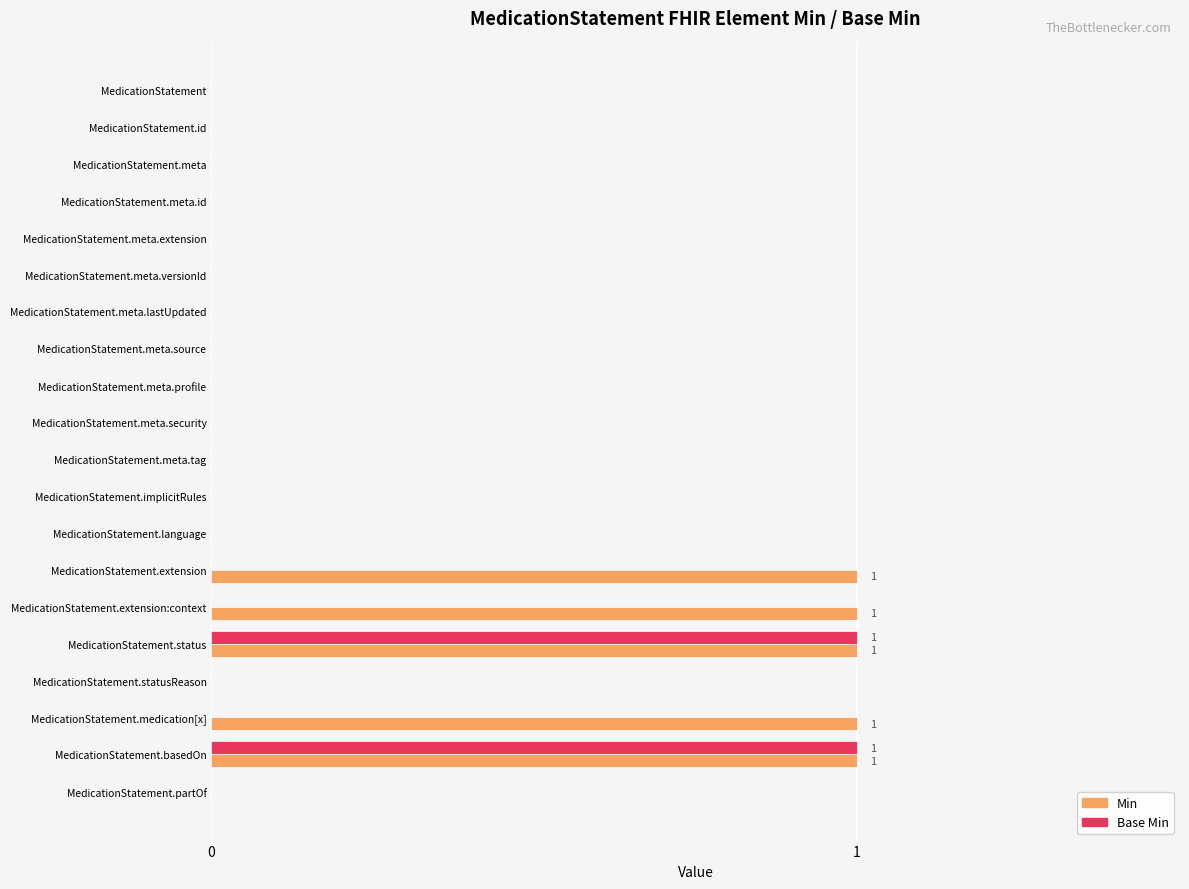

Is it true that Base Min equals 0 at MedicationStatement?

True